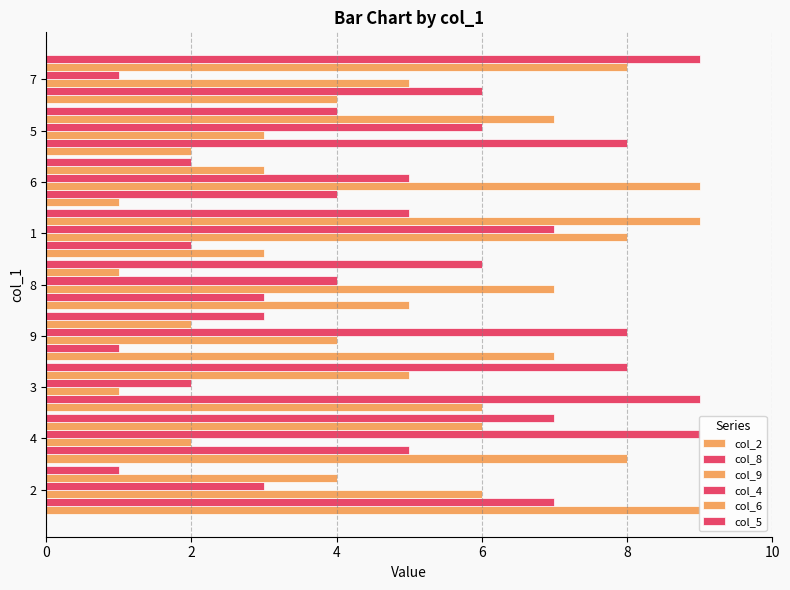

Which series changed the most between 4 and 6?

col_8